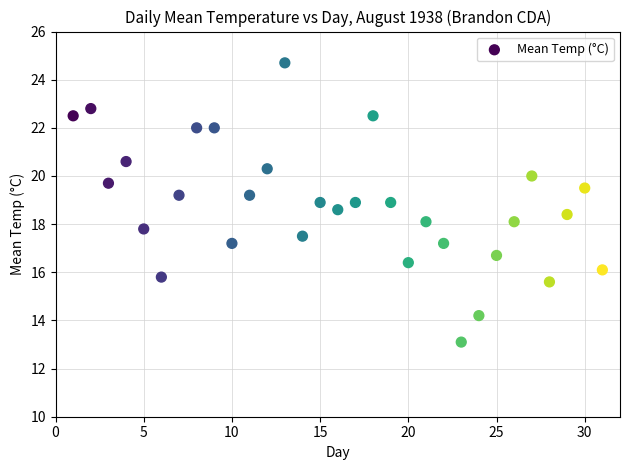

What is the range of Y values (max minus min)?

11.6